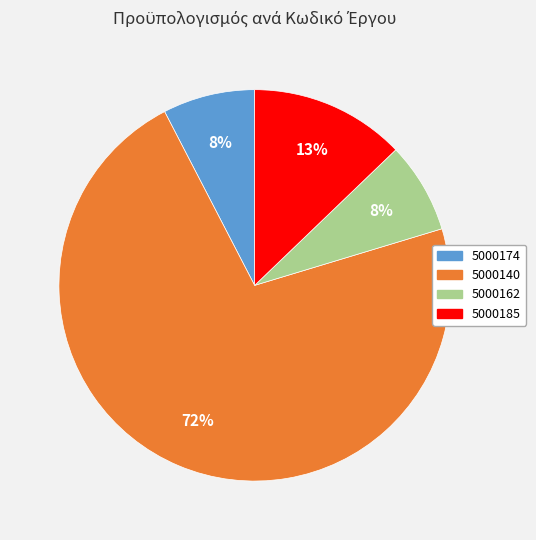

The 5000174 slice represents 8% of the pie. True or false?

True